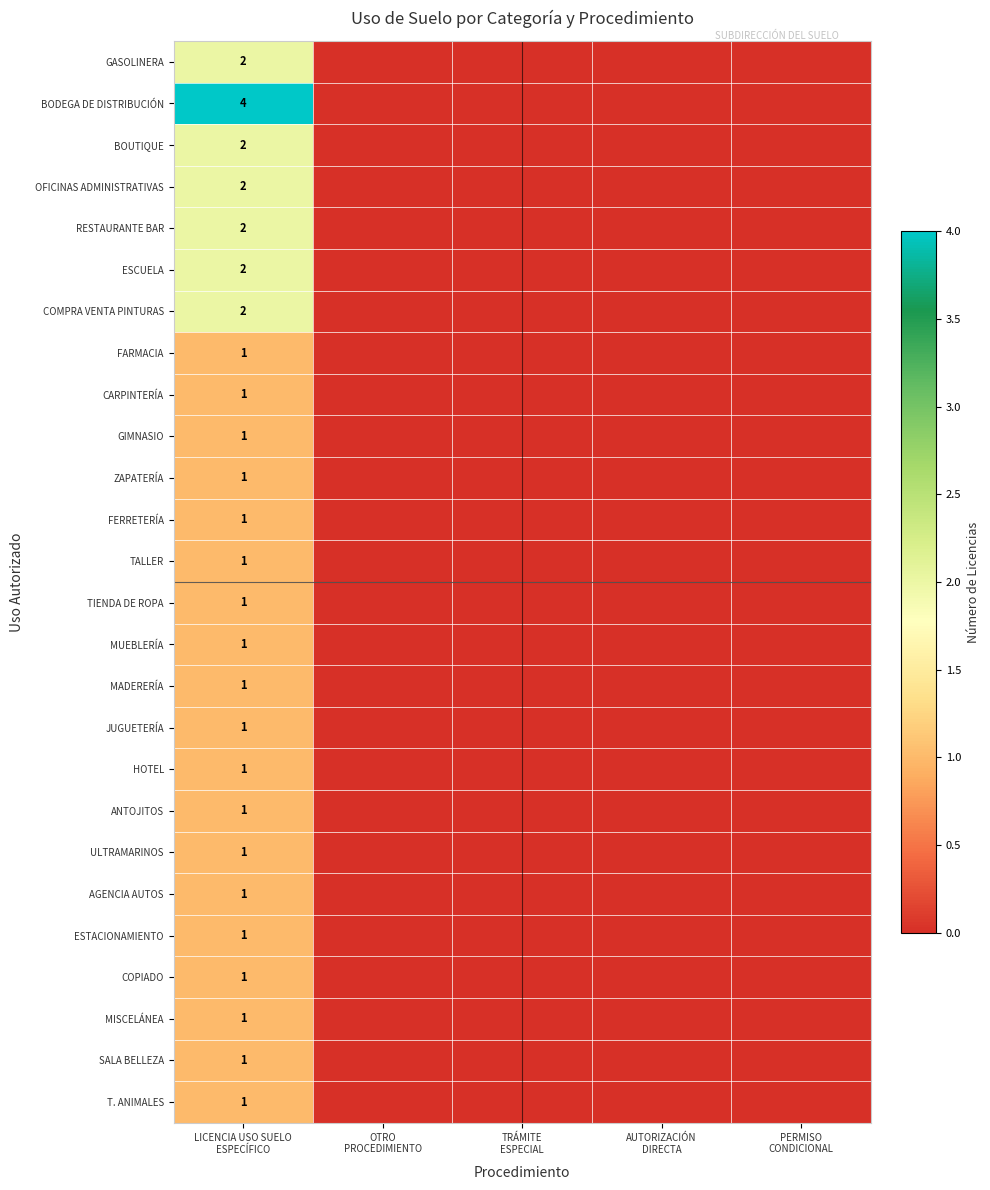

What is the sum of all MUEBLERÍA values?

1